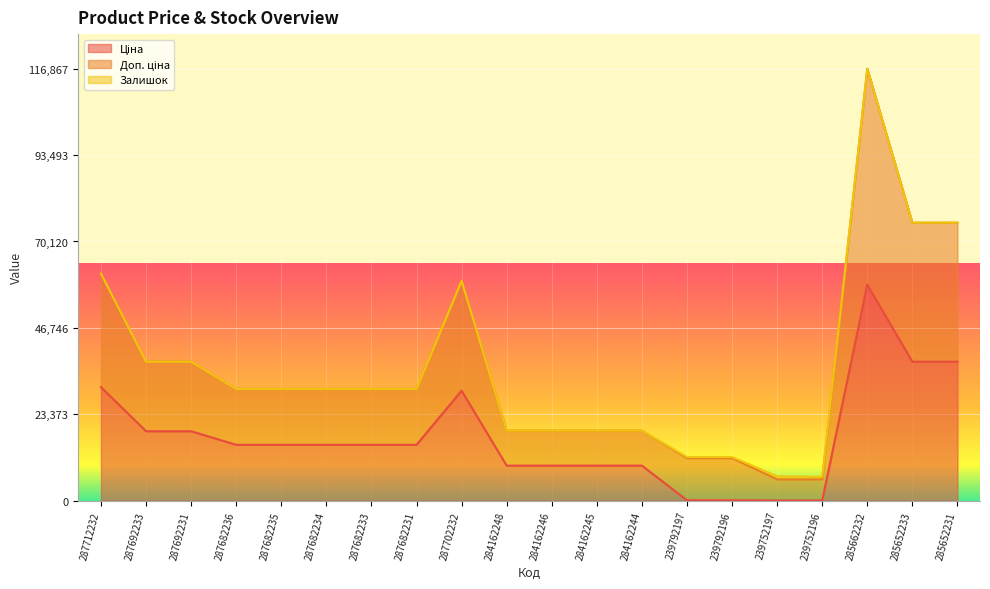

What is the total value across all series at 239752197?

6607.1